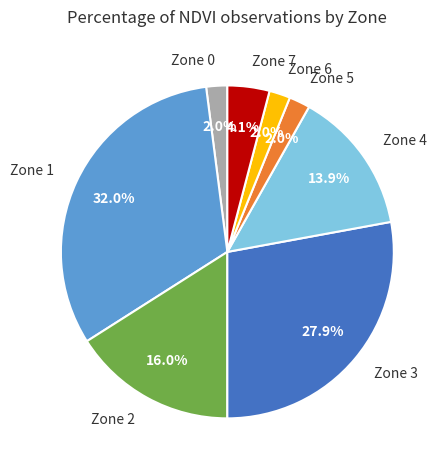

Count the number of slices in the pie.

8